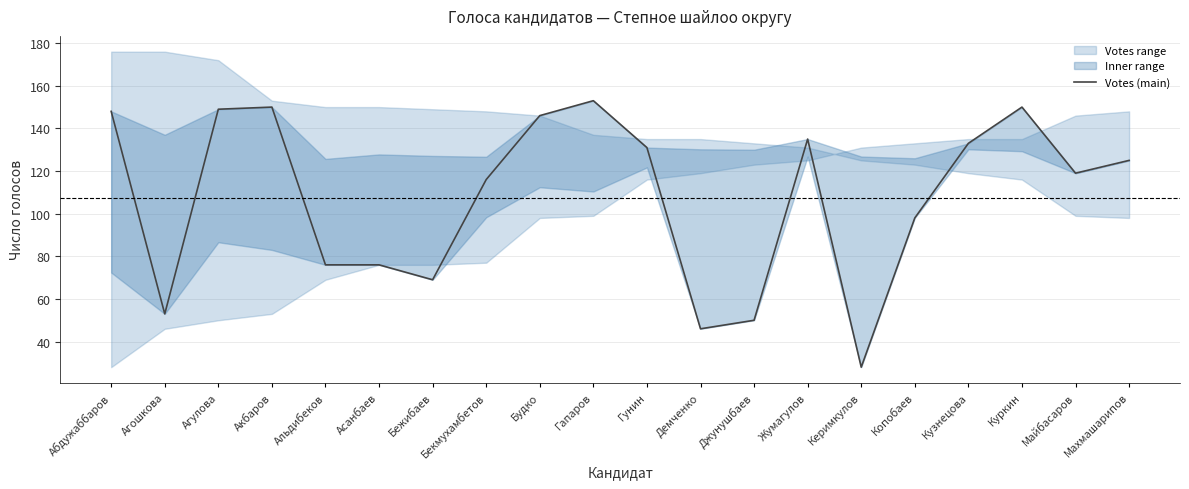

Reading right to left, transcribe all the data shown in this chart.

Махмашарипов=125	Майбасаров=119	Куркин=150	Кузнецова=133	Копобаев=98	Керимкулов=28	Жумагулов=135	Джунушбаев=50	Демченко=46	Гунин=131	Гапаров=153	Будко=146	Бекмухамбетов=116	Бежибаев=69	Асанбаев=76	Альдибеков=76	Акбаров=150	Агулова=149	Агошкова=53	Абдужаббаров=148